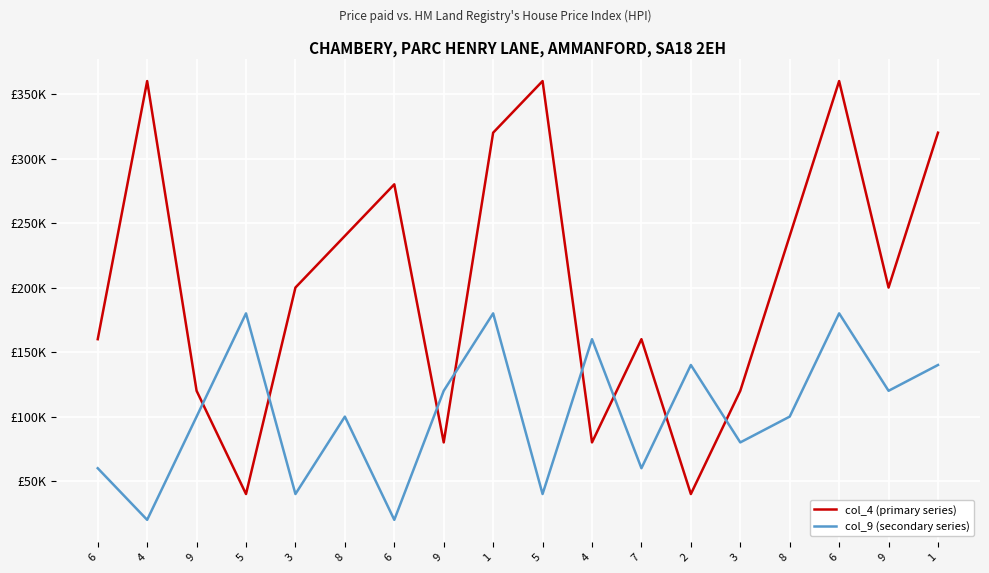

Is this an area chart (filled region under the line)?

No